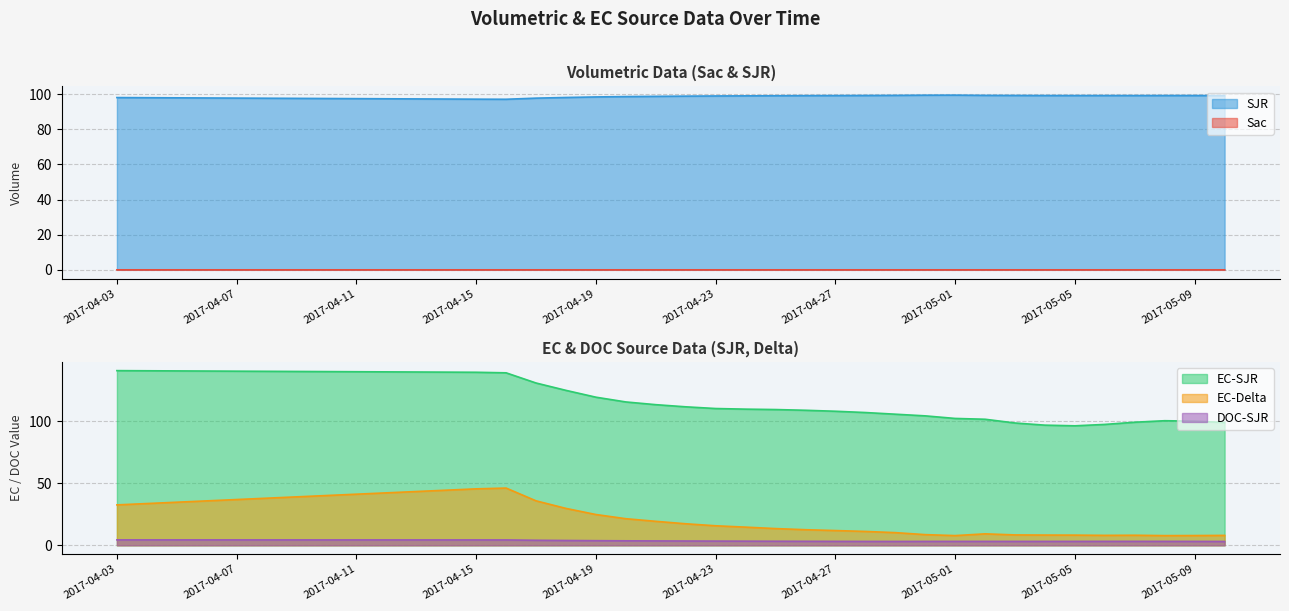

Which has a higher value, 2017-04-22 or 2017-04-05?

2017-04-05